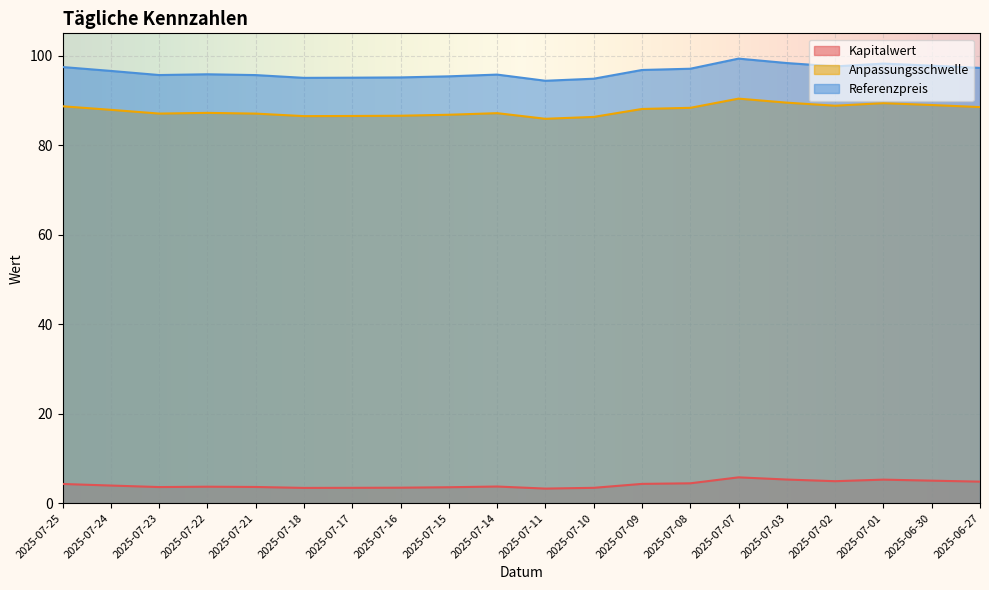

How many lines are shown in the chart?

3